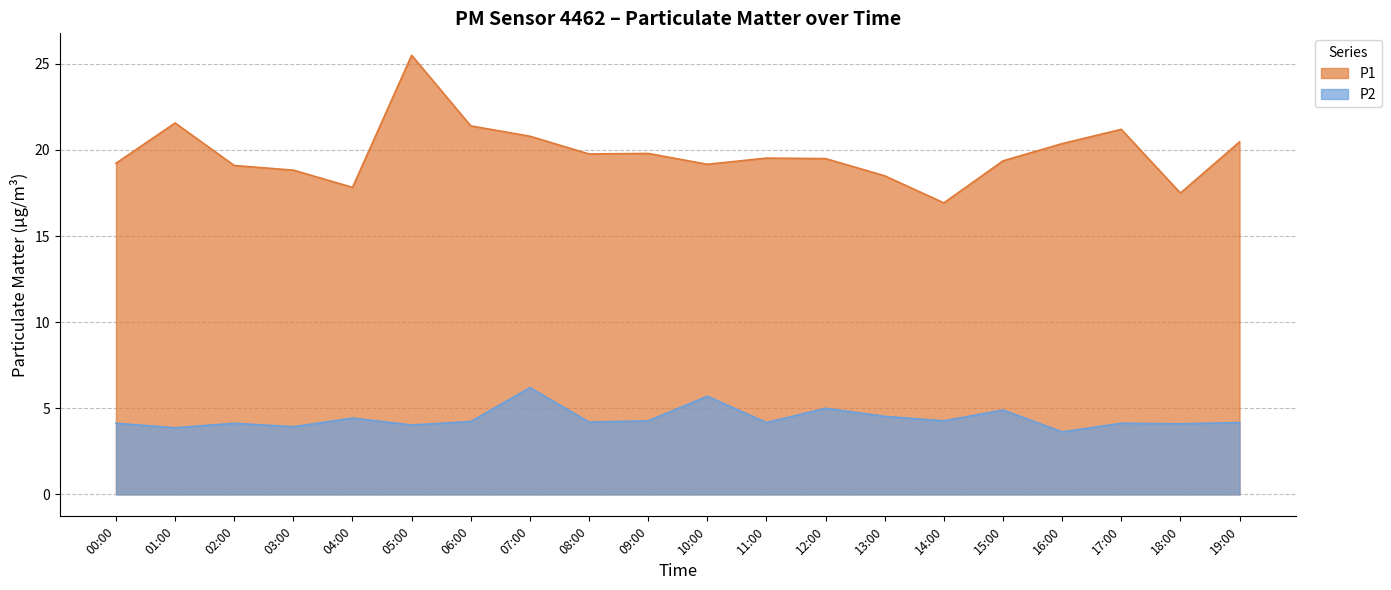

Where is the first local minimum for P2?

01:00